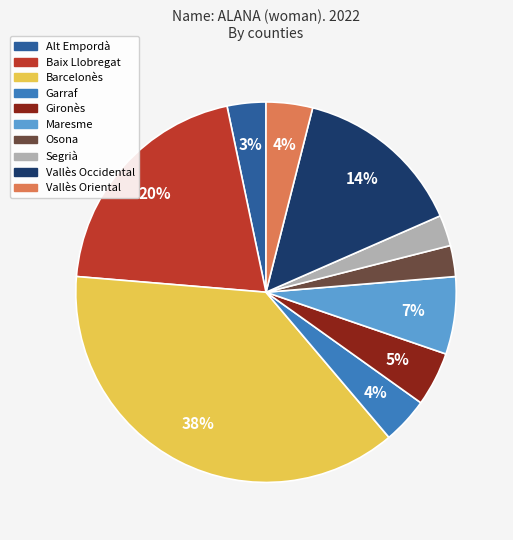

Count the number of slices in the pie.

10